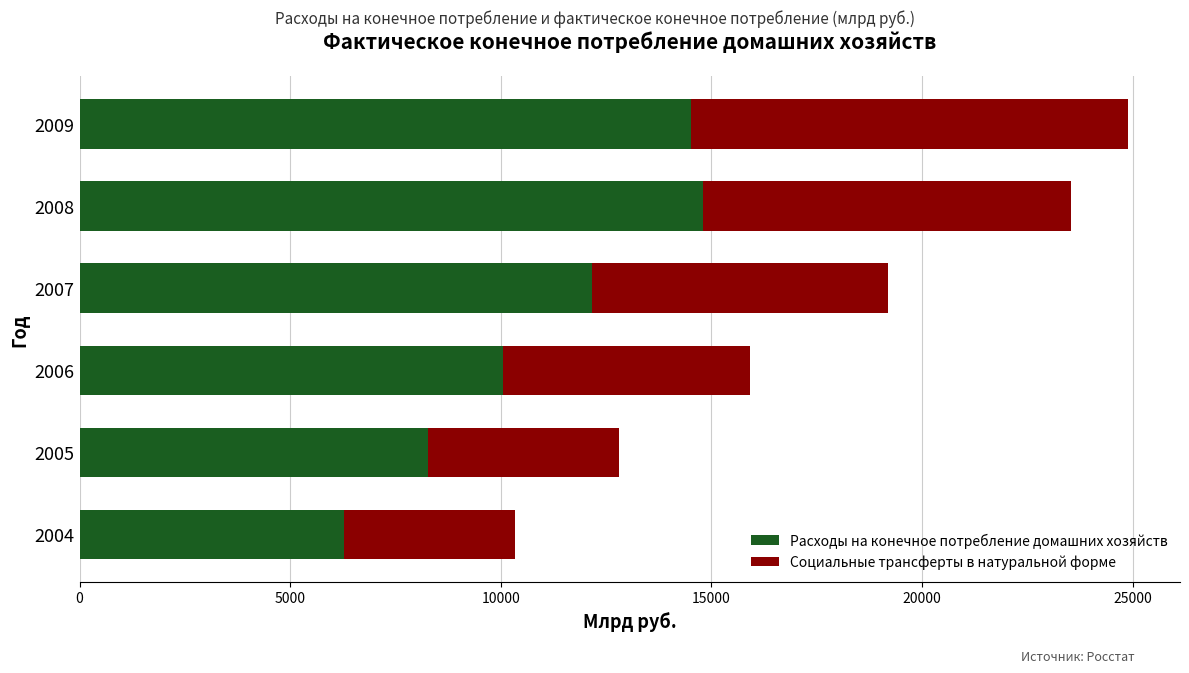

The Расходы на конечное потребление домашних хозяйств series shows 7861.5 at 2009. True or false?

False